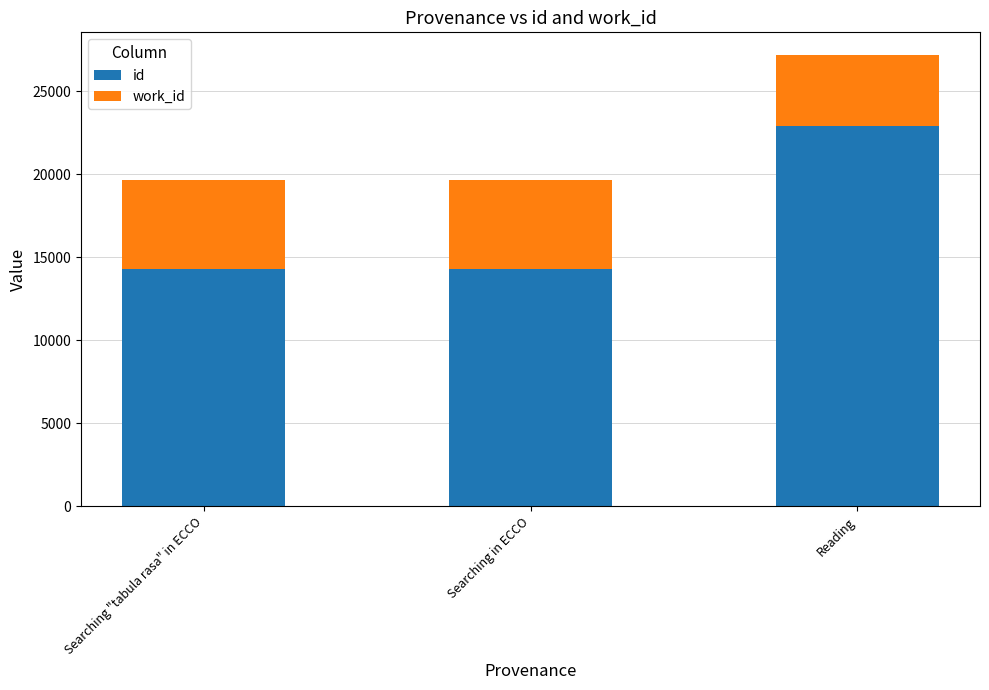

The id series shows 18729 at Searching in ECCO. True or false?

False